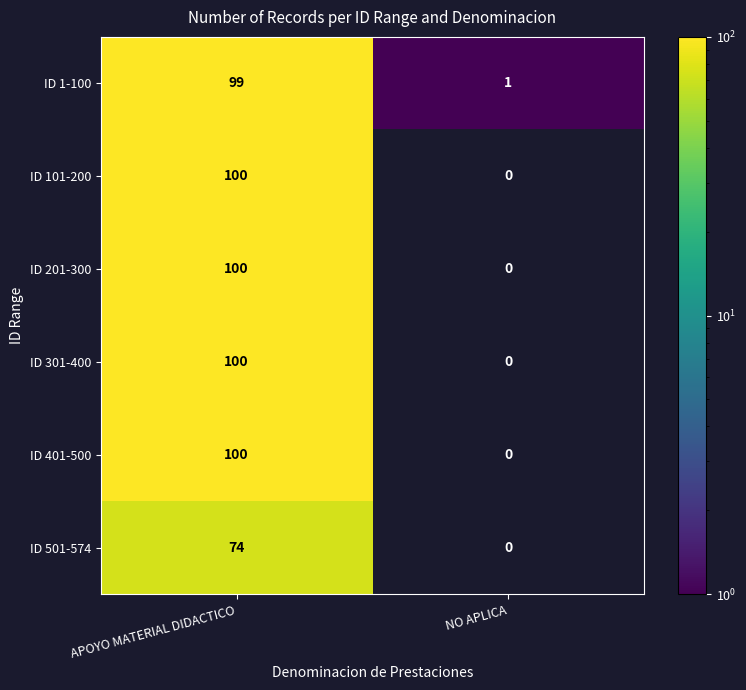

Reading right to left, what are all the values shown in this chart?

ID 1-100: 1	99
ID 101-200: 0	100
ID 201-300: 0	100
ID 301-400: 0	100
ID 401-500: 0	100
ID 501-574: 0	74